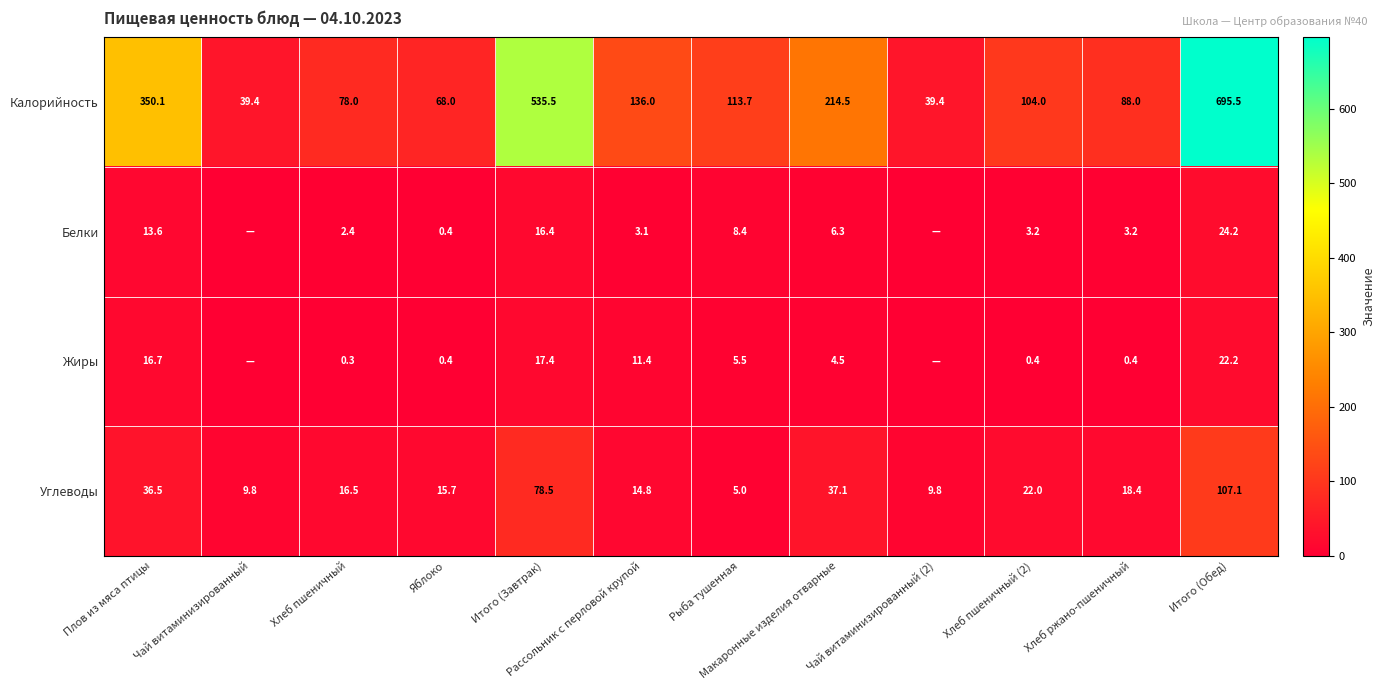

Which has a higher value, Рассольник с перловой крупой or Хлеб пшеничный (2)?

Рассольник с перловой крупой